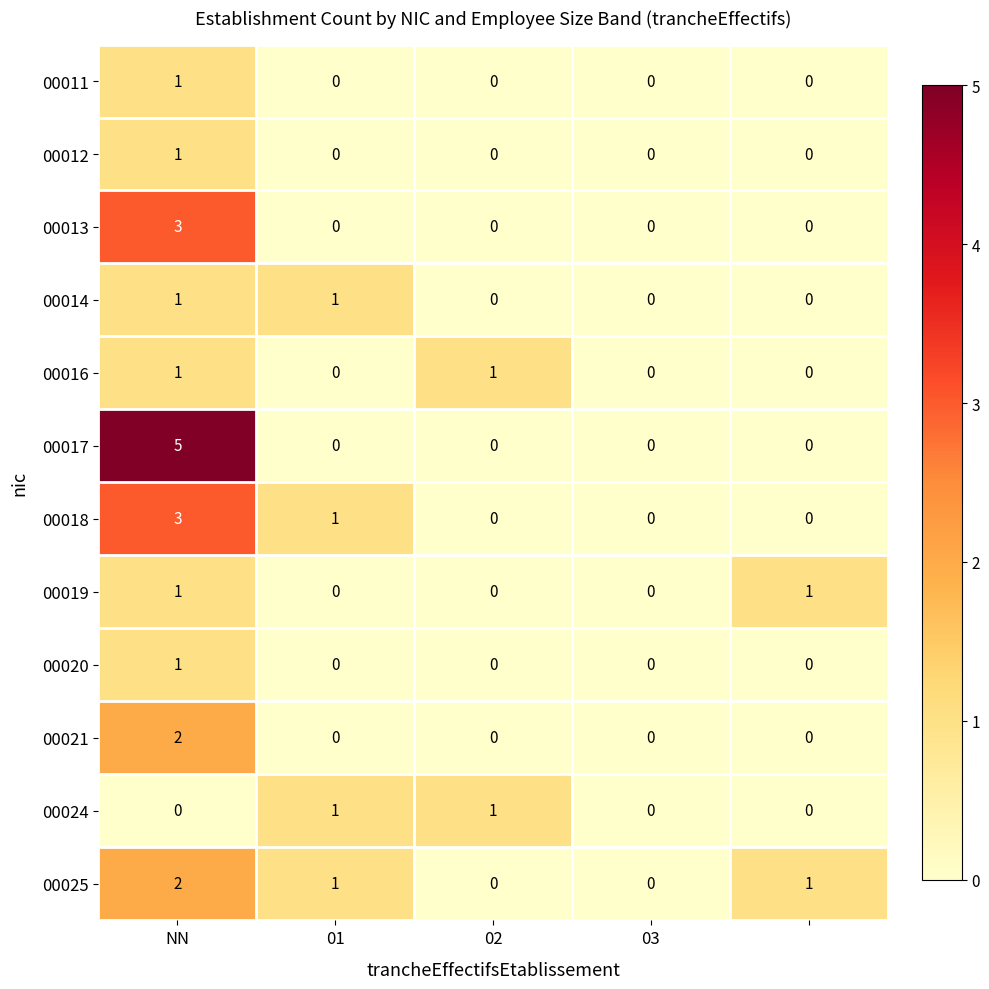

What is the difference between the maximum and minimum values in the 00017 series?

5